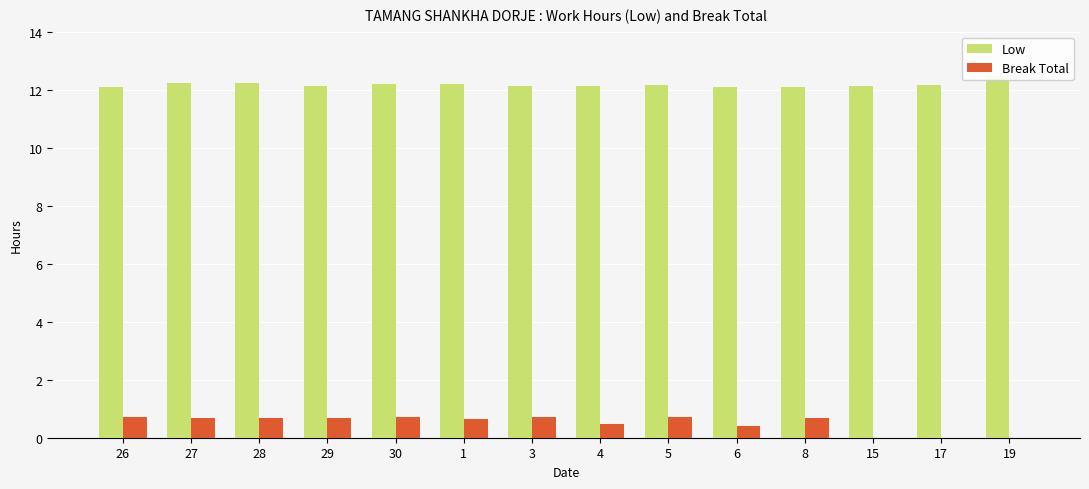

Count the Break Total values in the range 0 to 1.

14